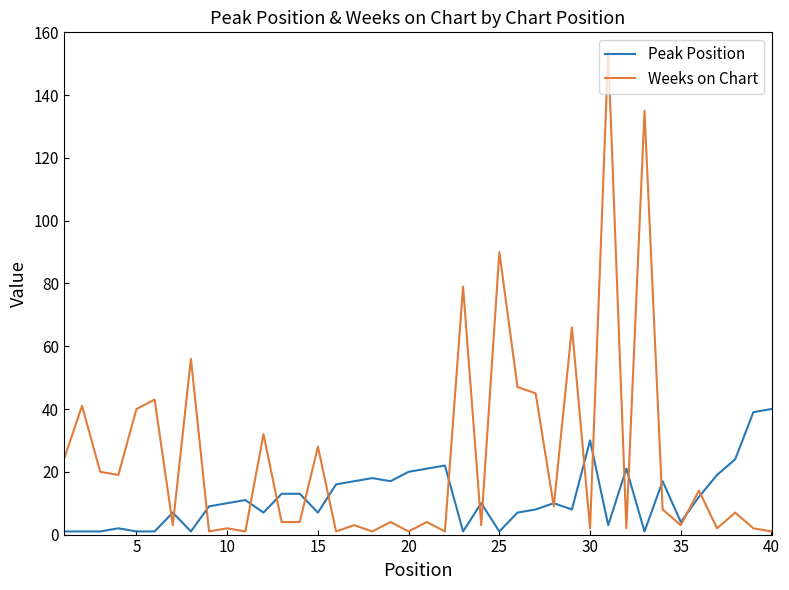

Reading right to left, extract all data points from this chart.

Peak Position: 40	39	24	19	12	4	17	1	21	3	30	8	10	8	7	1	10	1	22	21	20	17	18	17	16	7	13	13	7	11	10	9	1	7	1	1	2	1	1	1
Weeks on Chart: 1	2	7	2	14	3	8	135	2	154	2	66	9	45	47	90	3	79	1	4	1	4	1	3	1	28	4	4	32	1	2	1	56	3	43	40	19	20	41	24